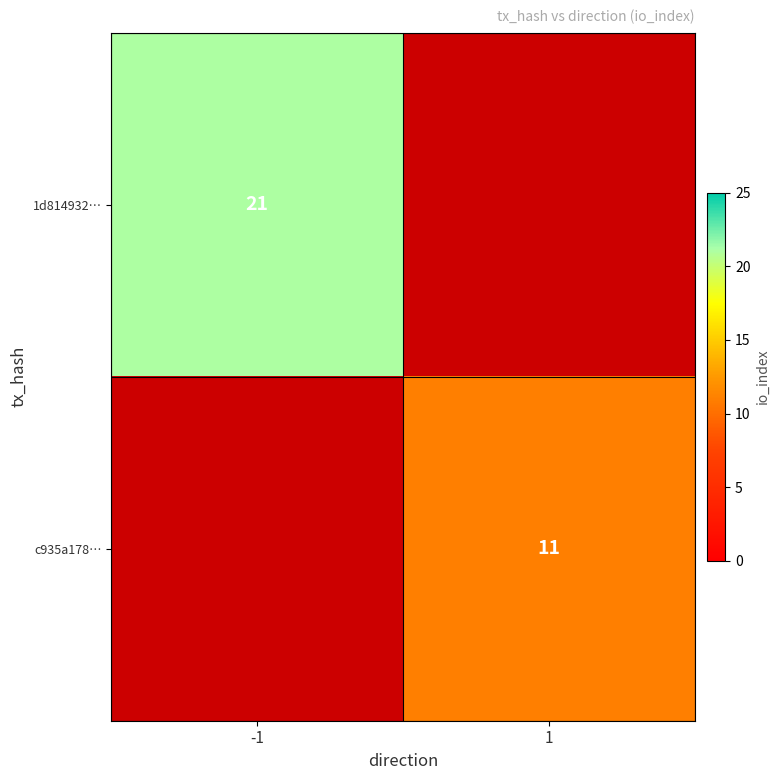

Between 1 and -1, which is larger?

-1